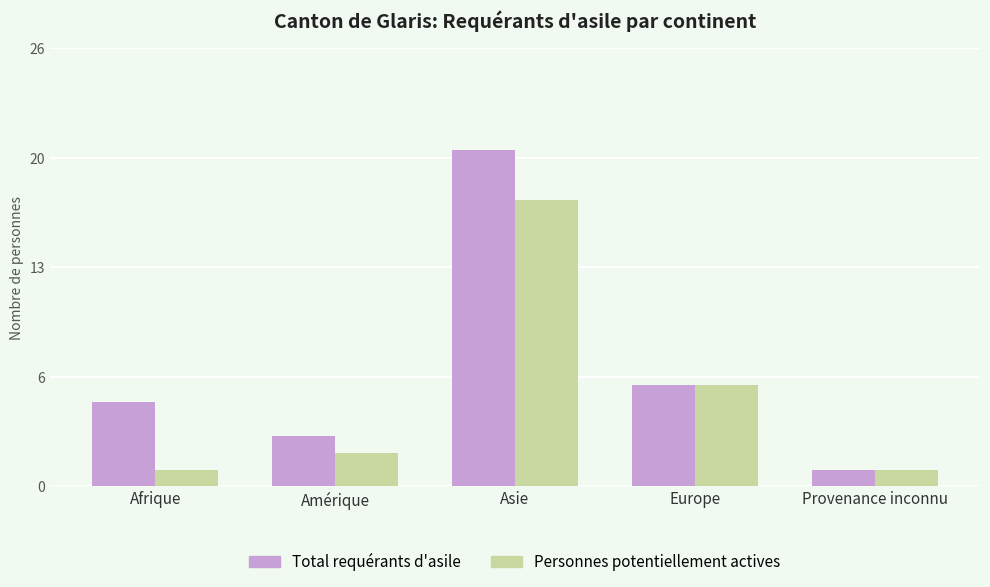

What is the difference between the Total requérants d'asile values at Afrique and Amérique?

2